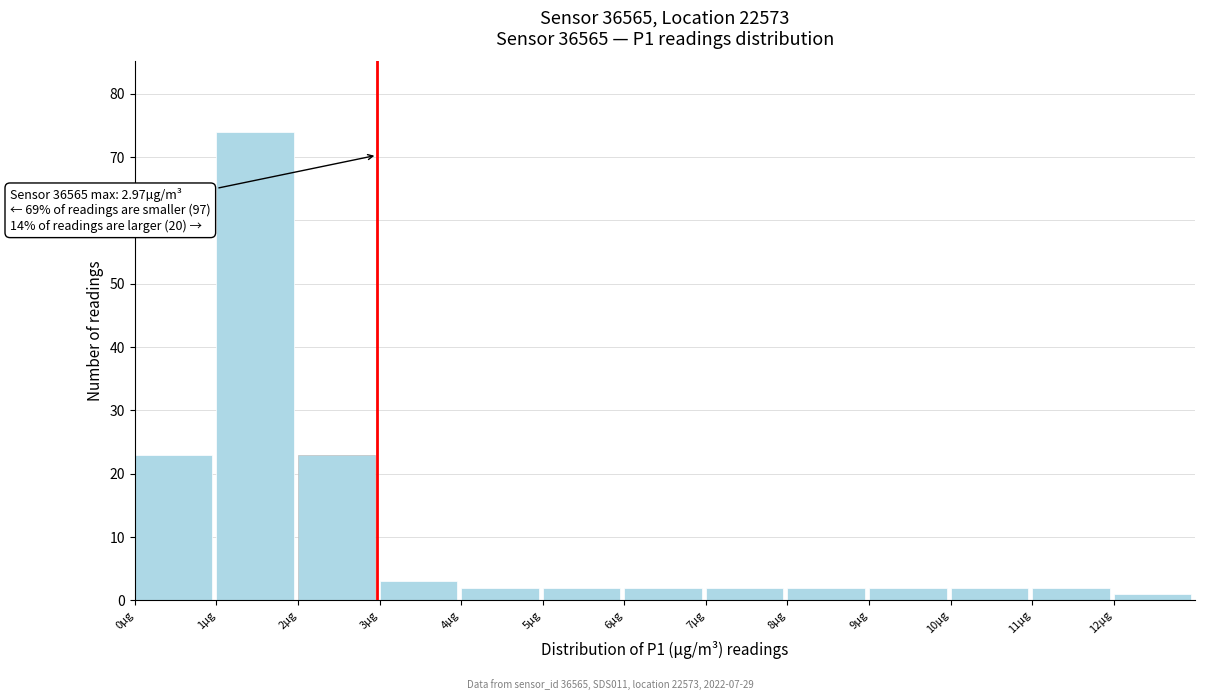

Over which range of the x-axis is the bar tallest?

1 to 2